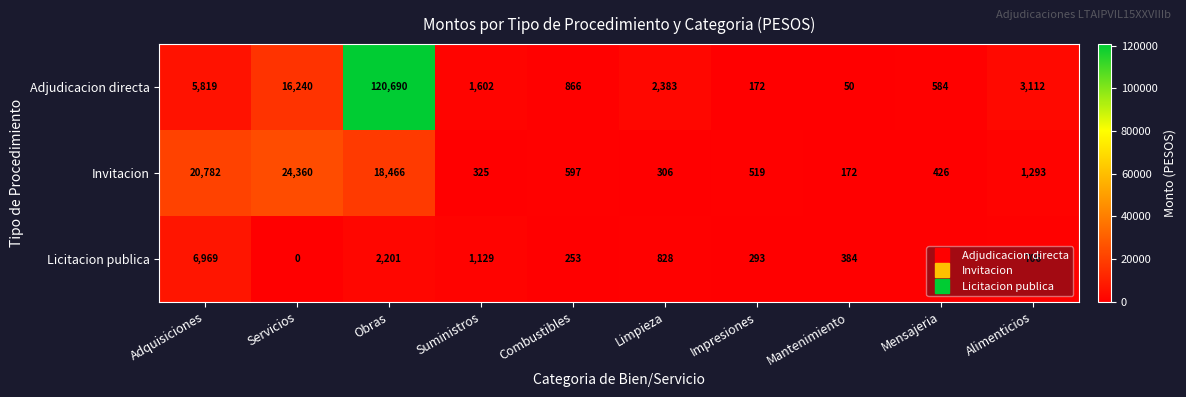

True or false: Invitacion has a value of 38688 at Servicios.

False